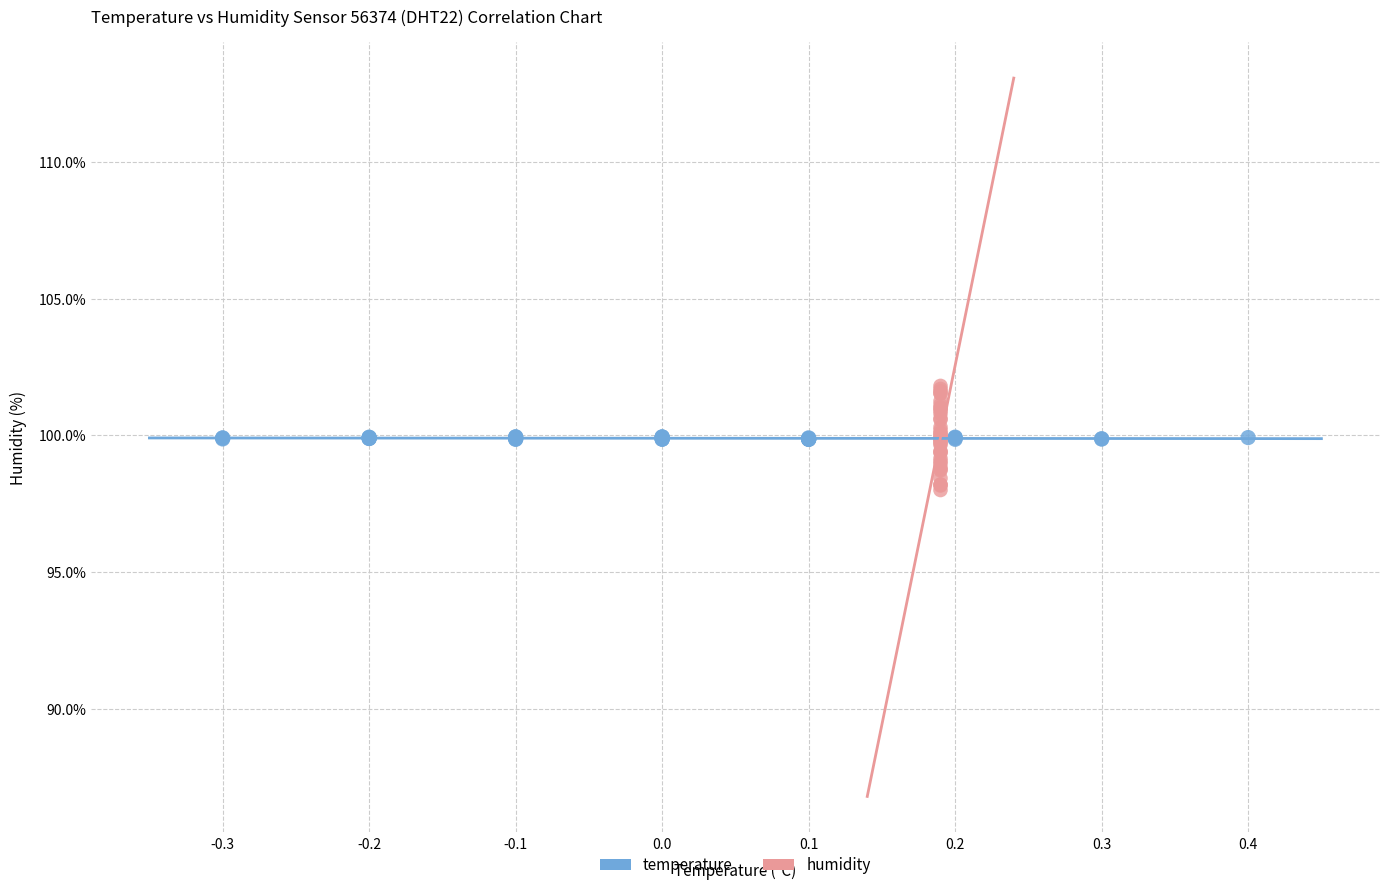

Which series contains the highest Y value?

humidity